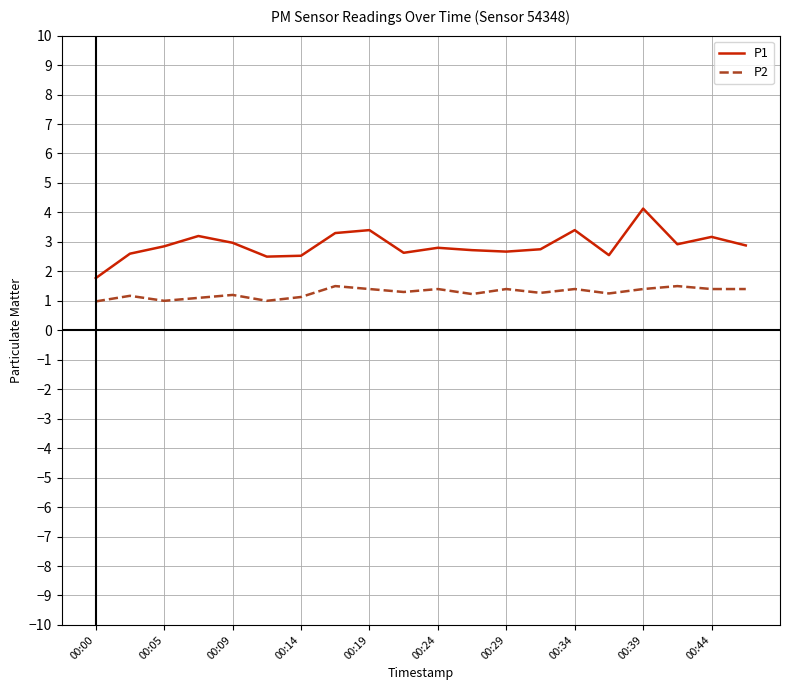

Rank the series by their maximum value, from lowest to highest.

P2, P1